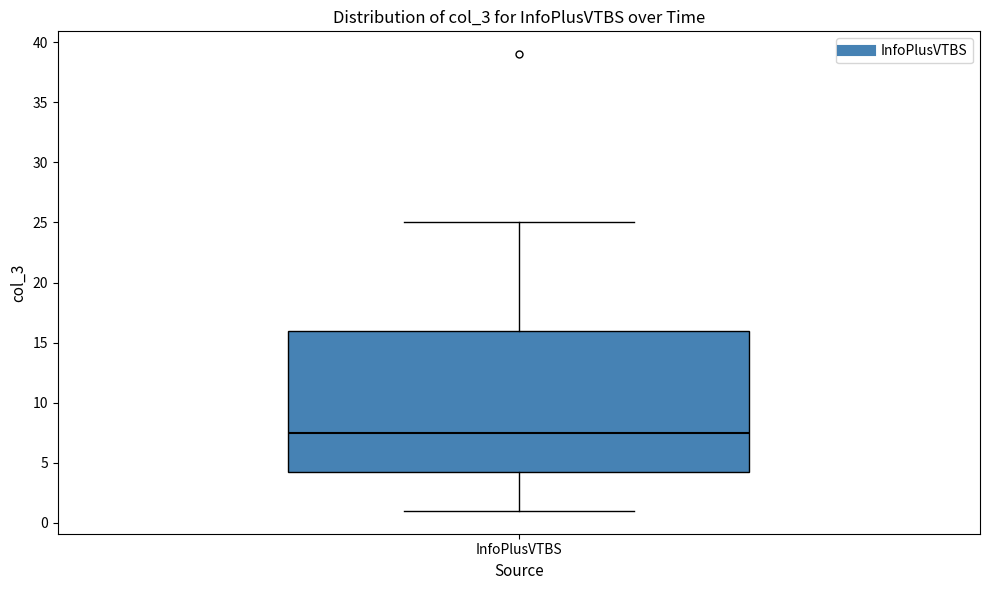

Where does the lower whisker of the box for InfoPlusVTBS end on the y-axis? The values are not printed on the chart, so give them approximately, as read against the axis.

1.0